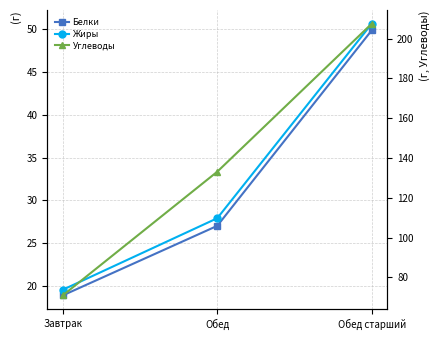

Reading left to right, list all the values displayed in this chart.

Белки: 18.9	27.0	49.9
Жиры: 19.6	27.9	50.6
Углеводы: 70.9	133.1	207.5